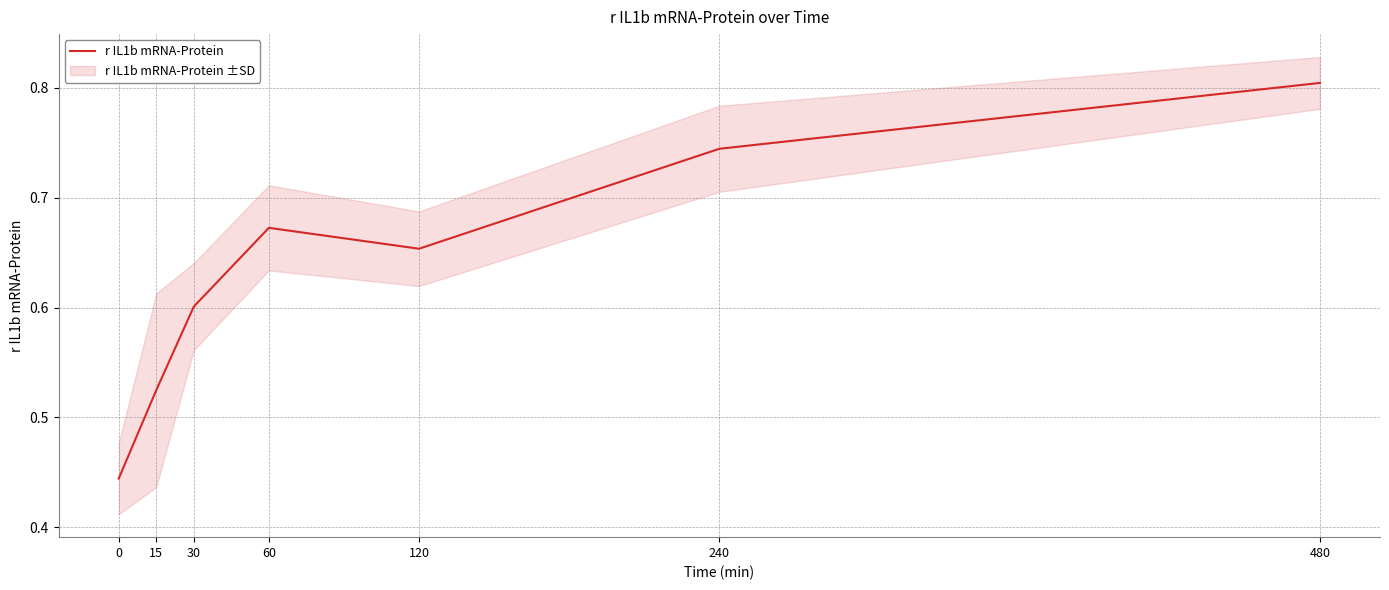

Where is the first local maximum?

60